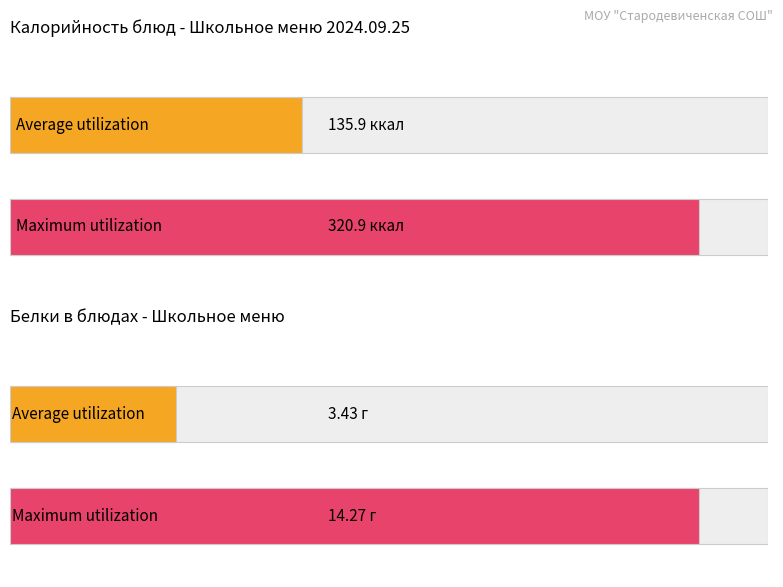

Does the chart contain stacked bars?

No